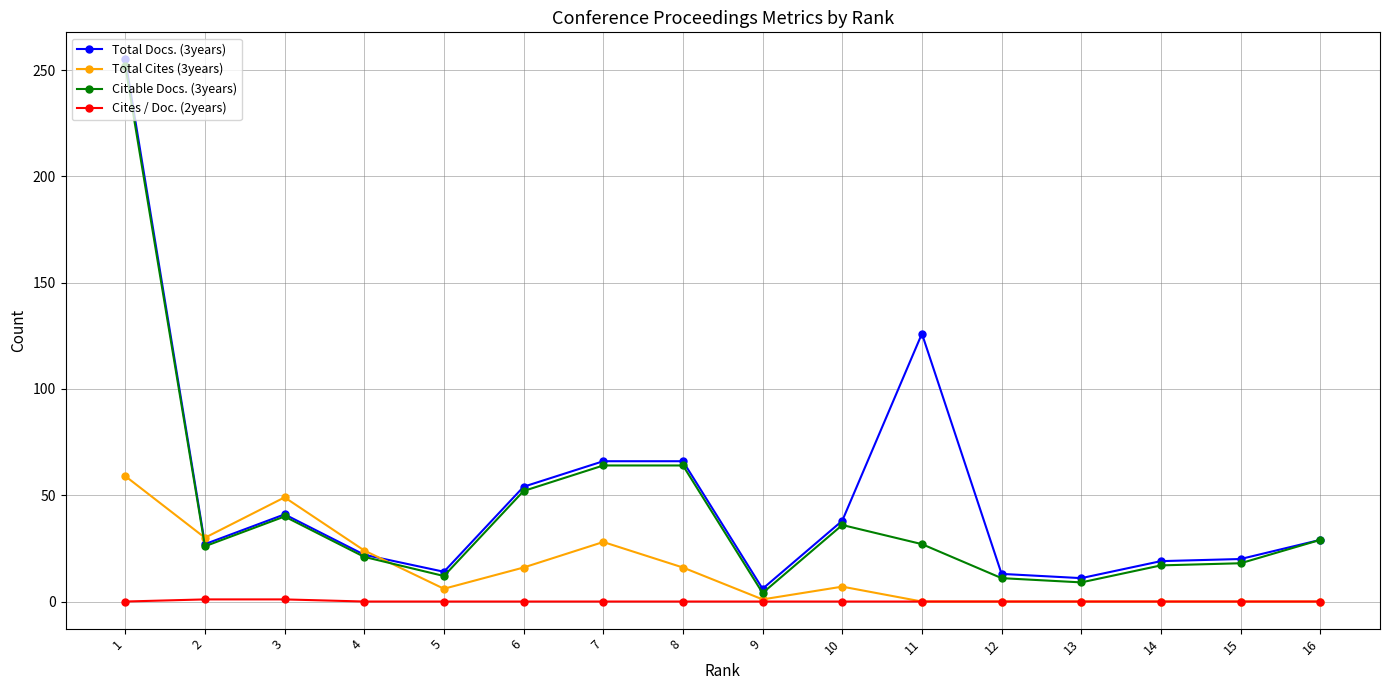

What is the greatest value displayed?

255